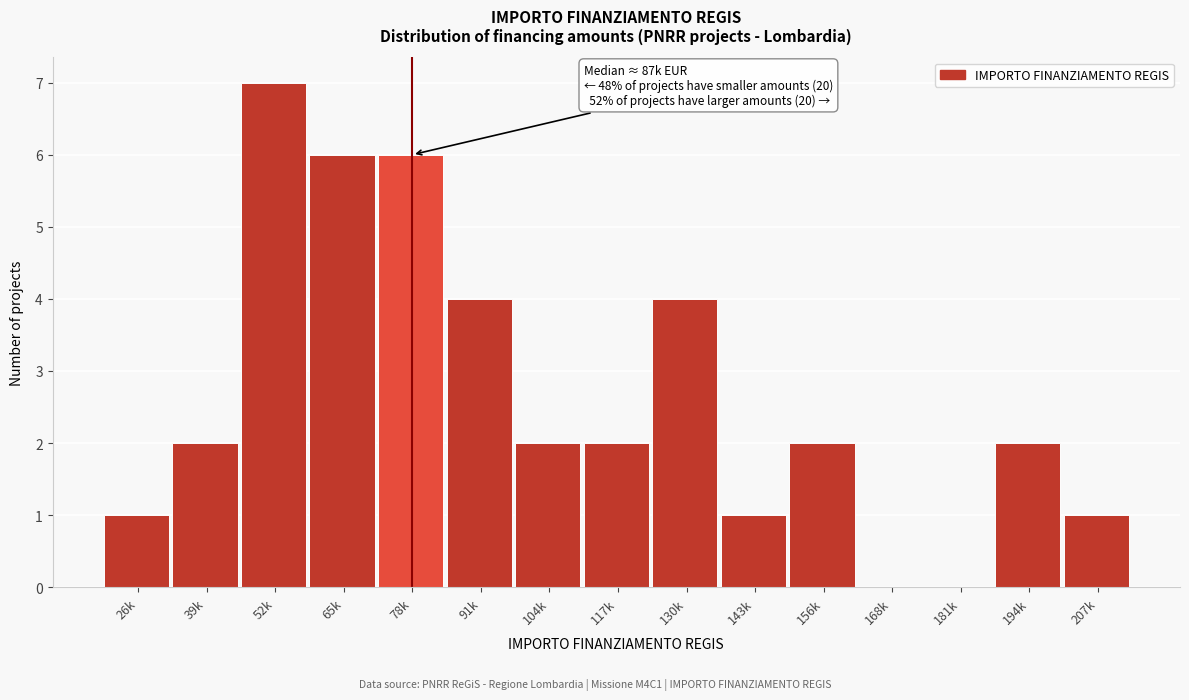

Reading right to left, extract all data points from this chart.

207k=1	194k=2	181k=0	168k=0	156k=2	143k=1	130k=4	117k=2	104k=2	91k=4	78k=6	65k=6	52k=7	39k=2	26k=1